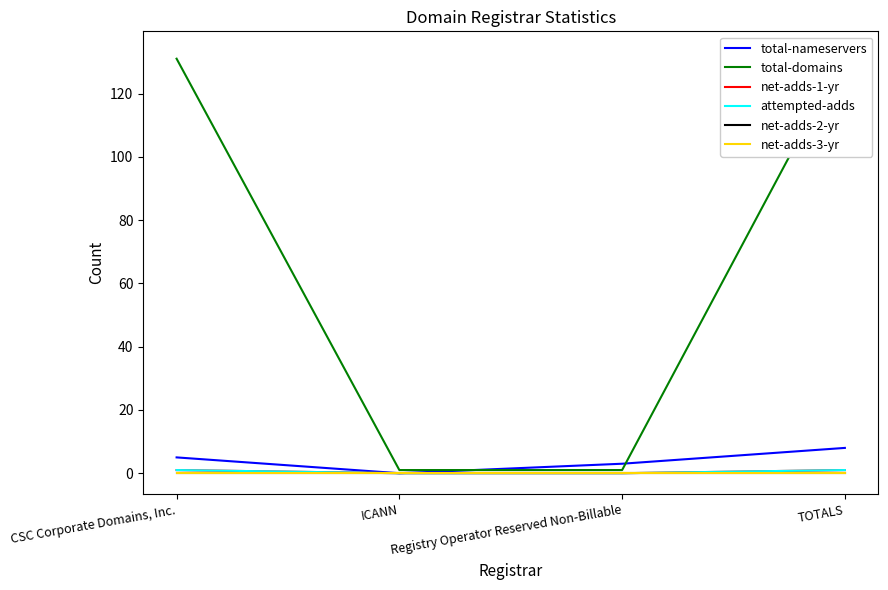

Does the chart have visible grid lines?

No